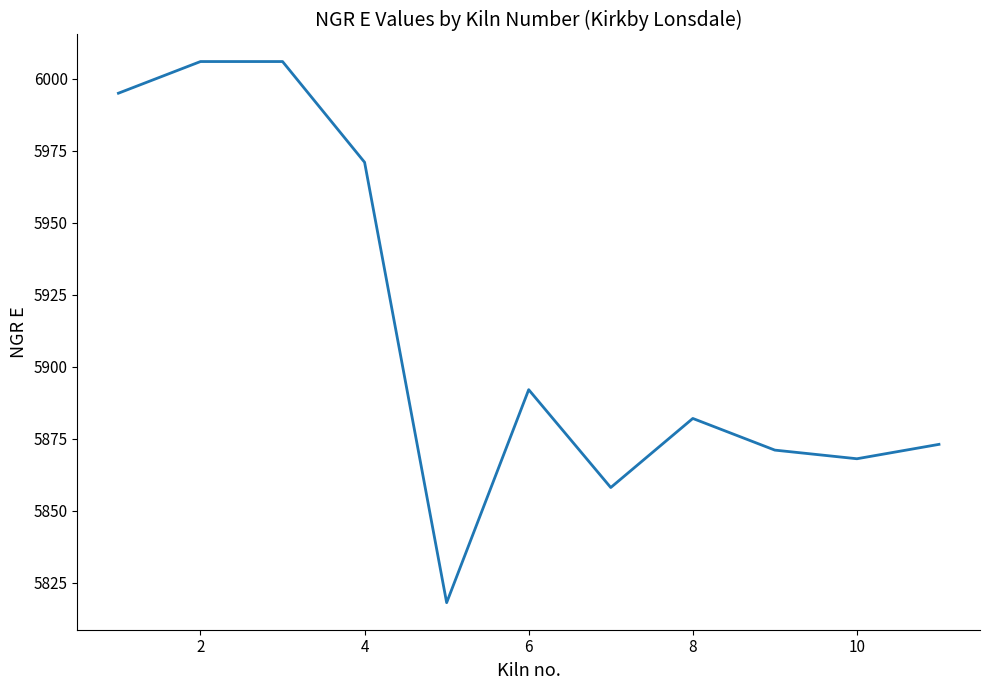

What is the minimum value shown in the chart?

5818